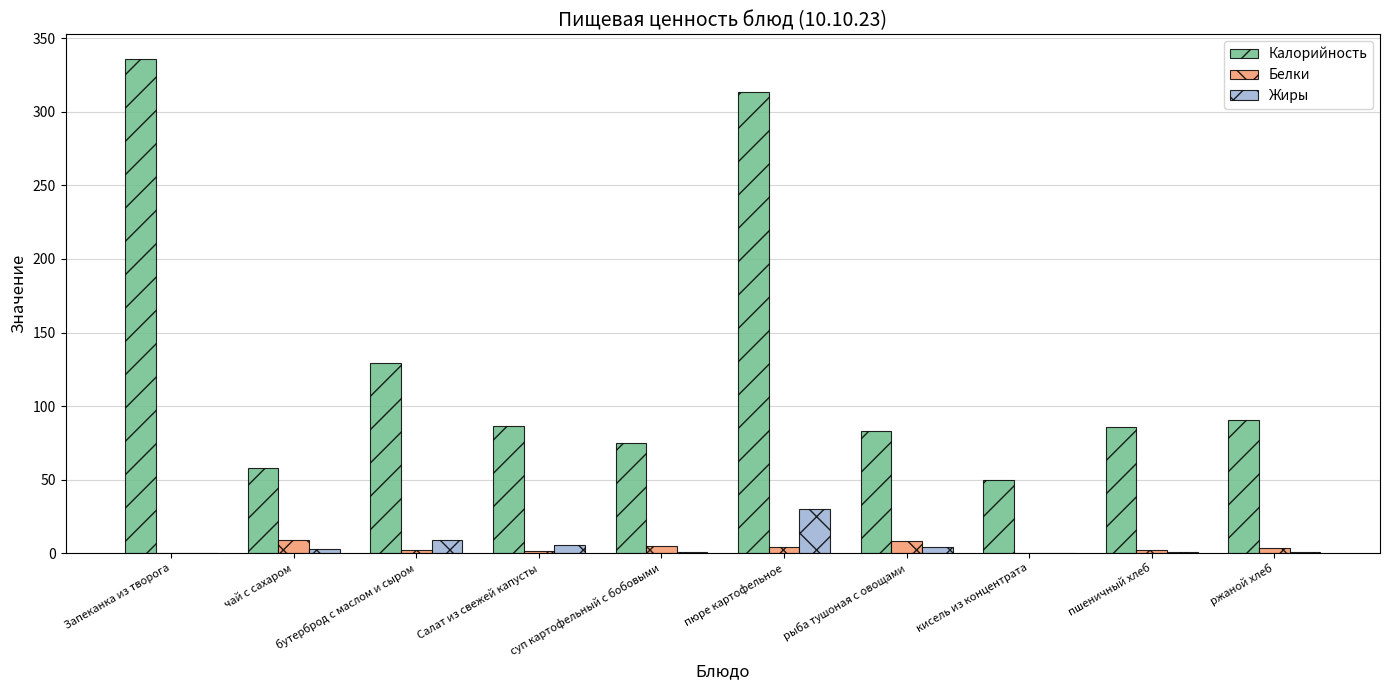

At which label does Белки first exceed 3?

чай с сахаром